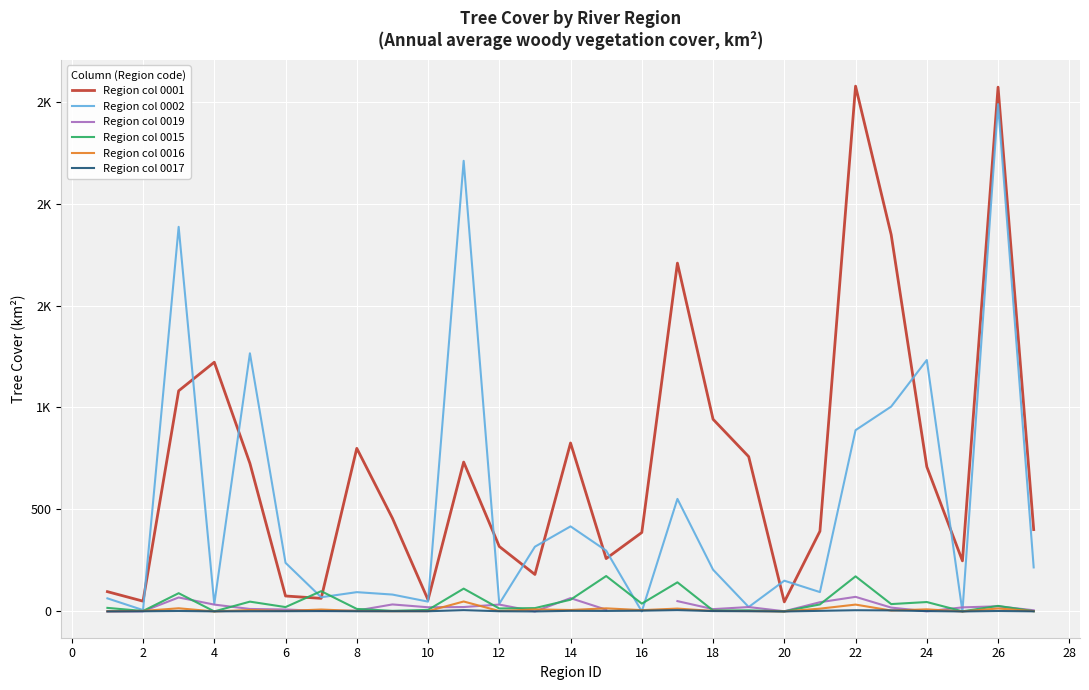

What is the average value of the Region col 0001 series?

723.6